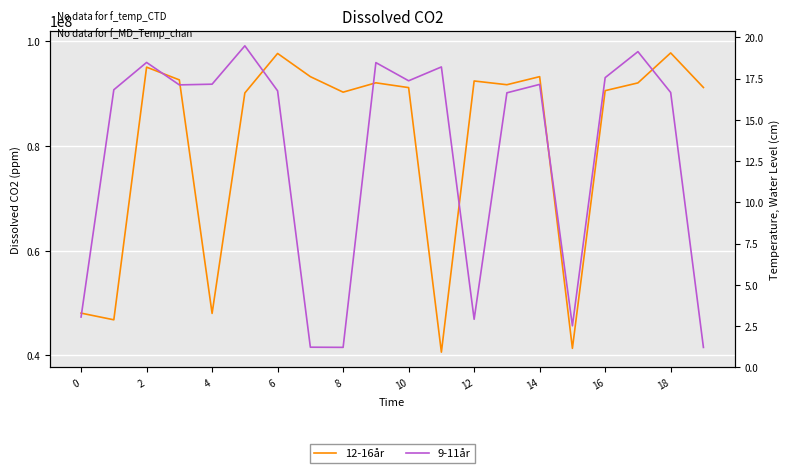

What is the average value of the 9-11år series?

78543074